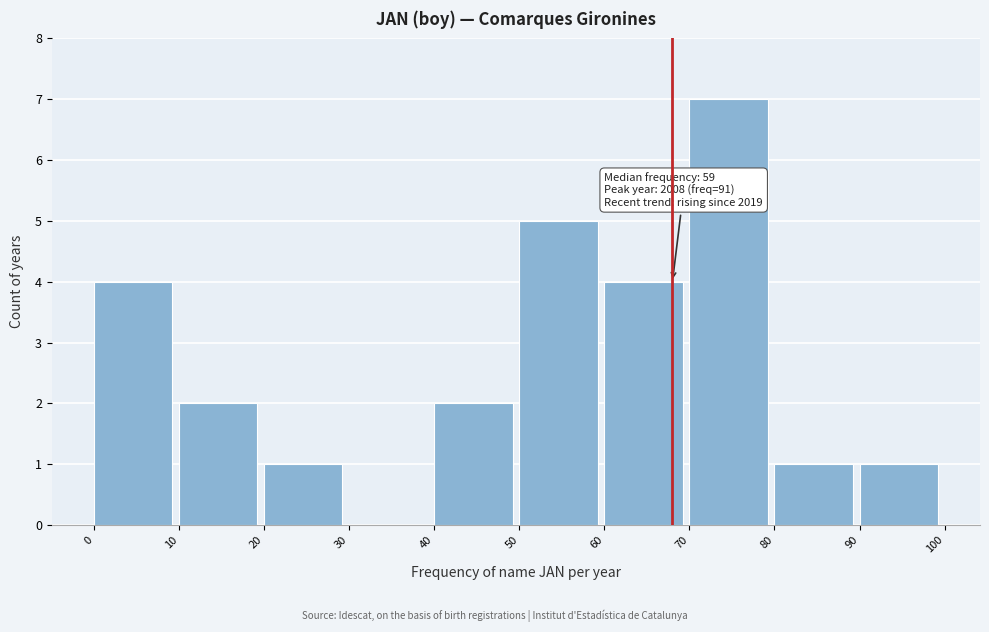

Which range on the x-axis has the tallest bar?

70 to 80